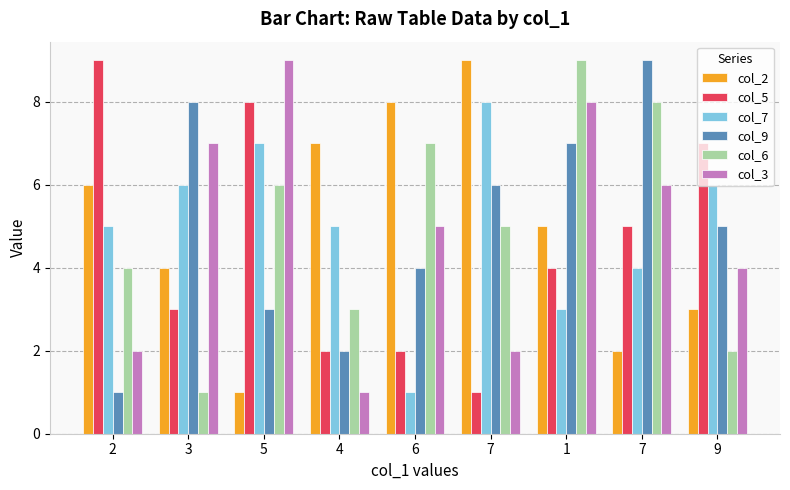

What is the sum of all col_9 values?

45